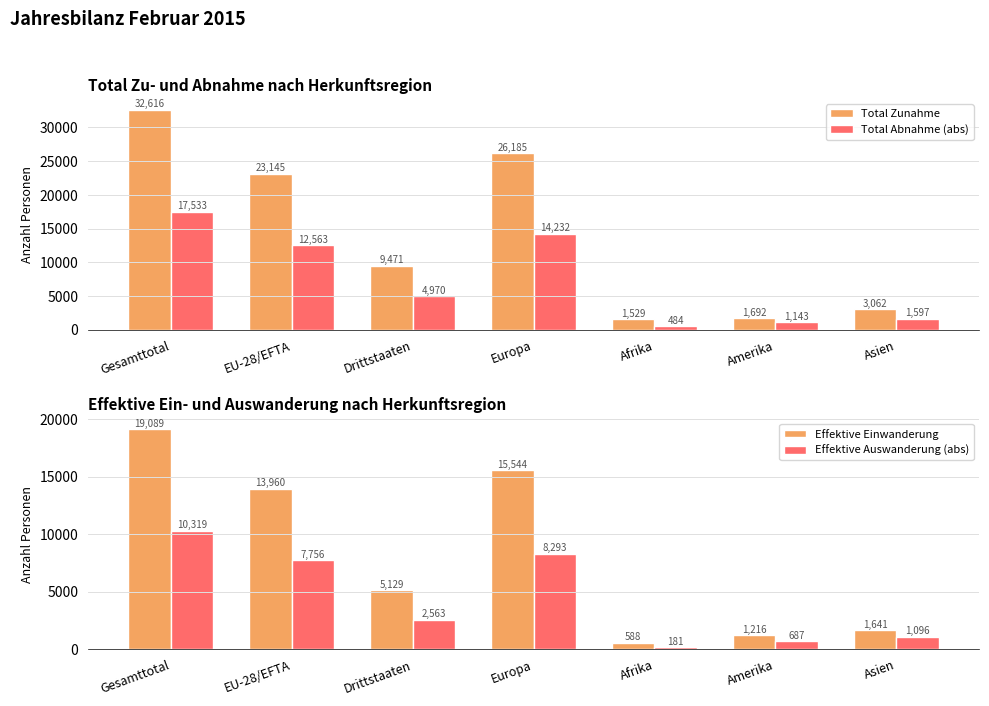

Is it true that Effektive Auswanderung (abs) equals 249 at Afrika?

False